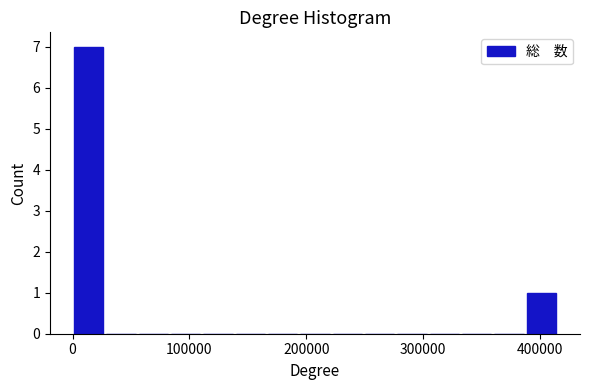

Read against the x-axis, roughly where is the centre of the tallest bar?

10000